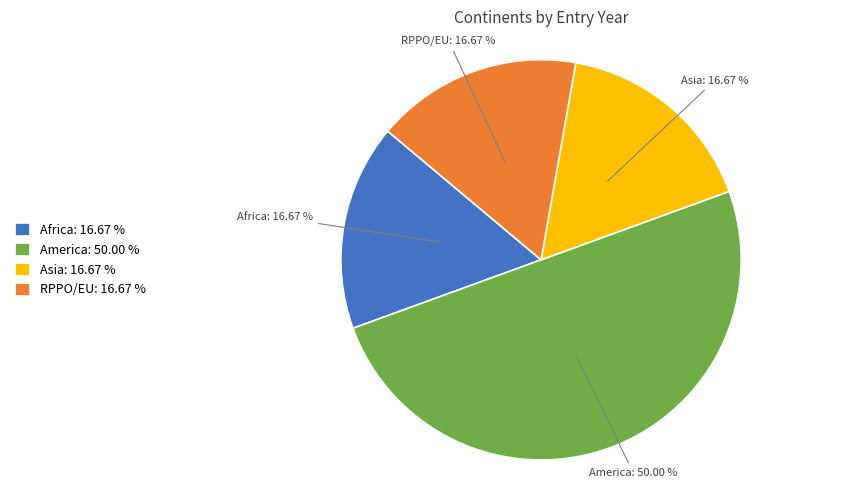

Which has a higher value, Asia: 16.67 % or America: 50.00 %?

America: 50.00 %